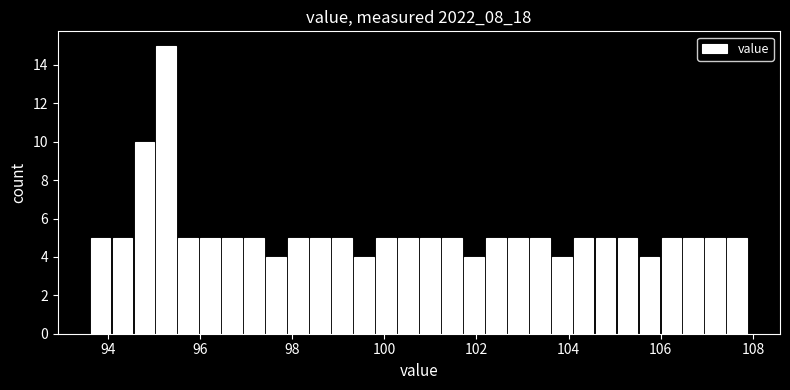

Read against the x-axis, roughly where is the centre of the tallest bar?

95.2